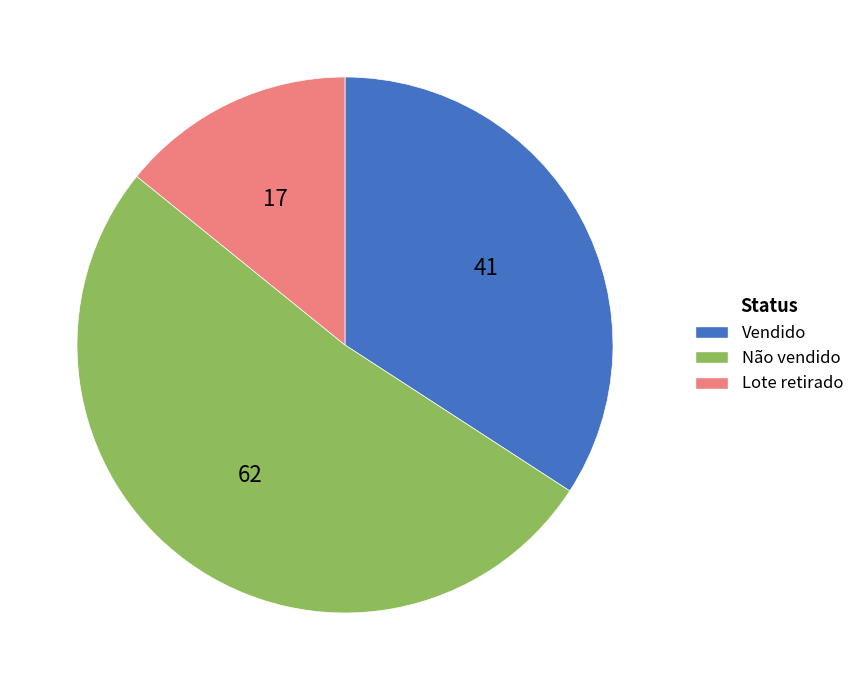

Rank the categories by value from highest to lowest.

Não vendido, Vendido, Lote retirado